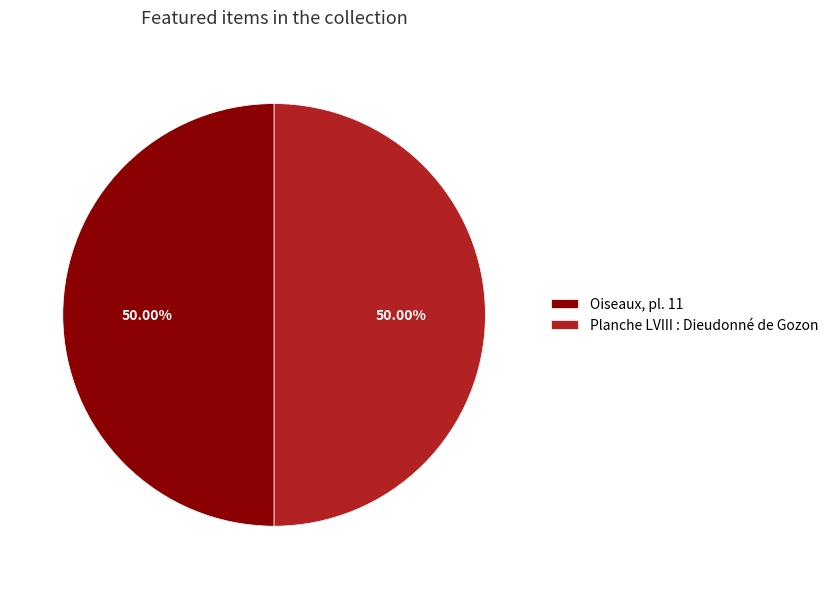

What percentage is the Planche LVIII : Dieudonné de Gozon slice, to the nearest percent?

50%